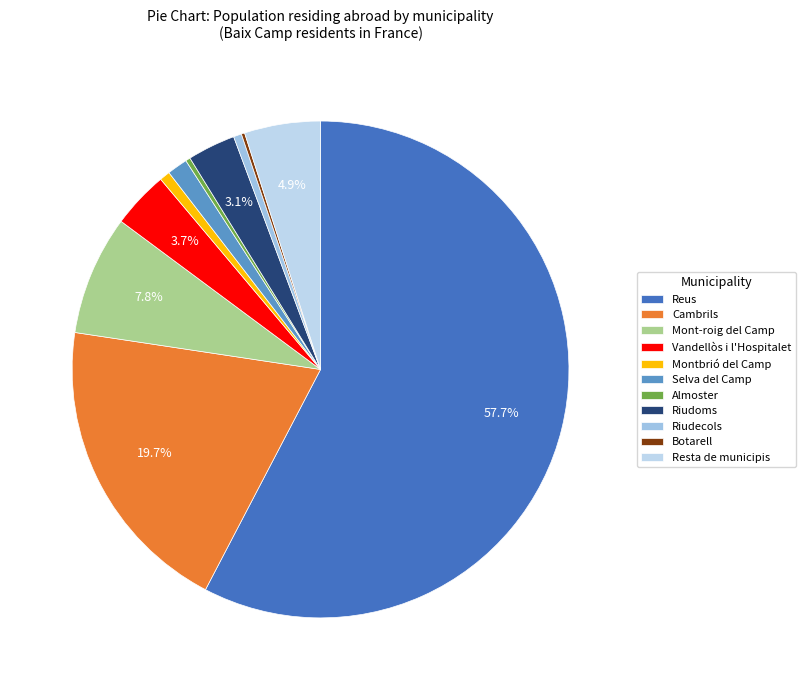

What is the ratio of the value at Montbrió del Camp to the value at Almoster?

2.2